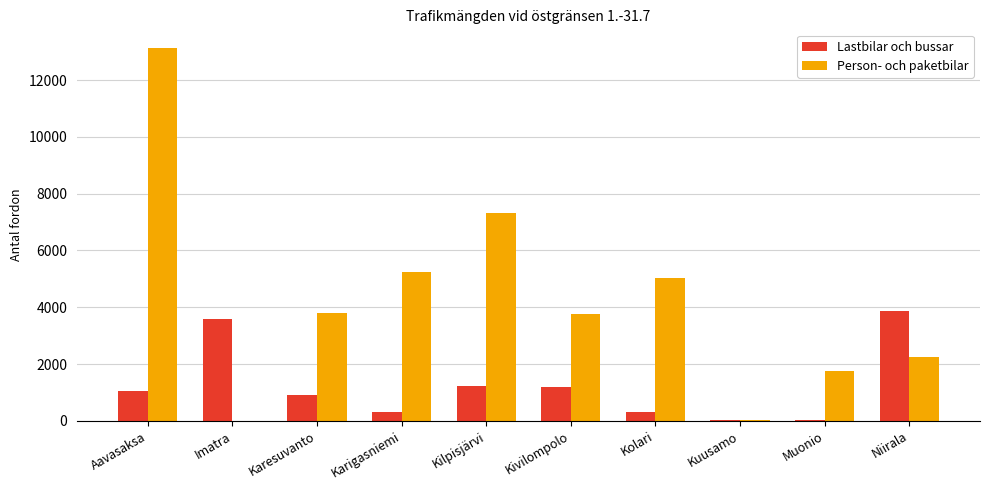

Where is Lastbilar och bussar nearest to the value 1947?

Kilpisjärvi